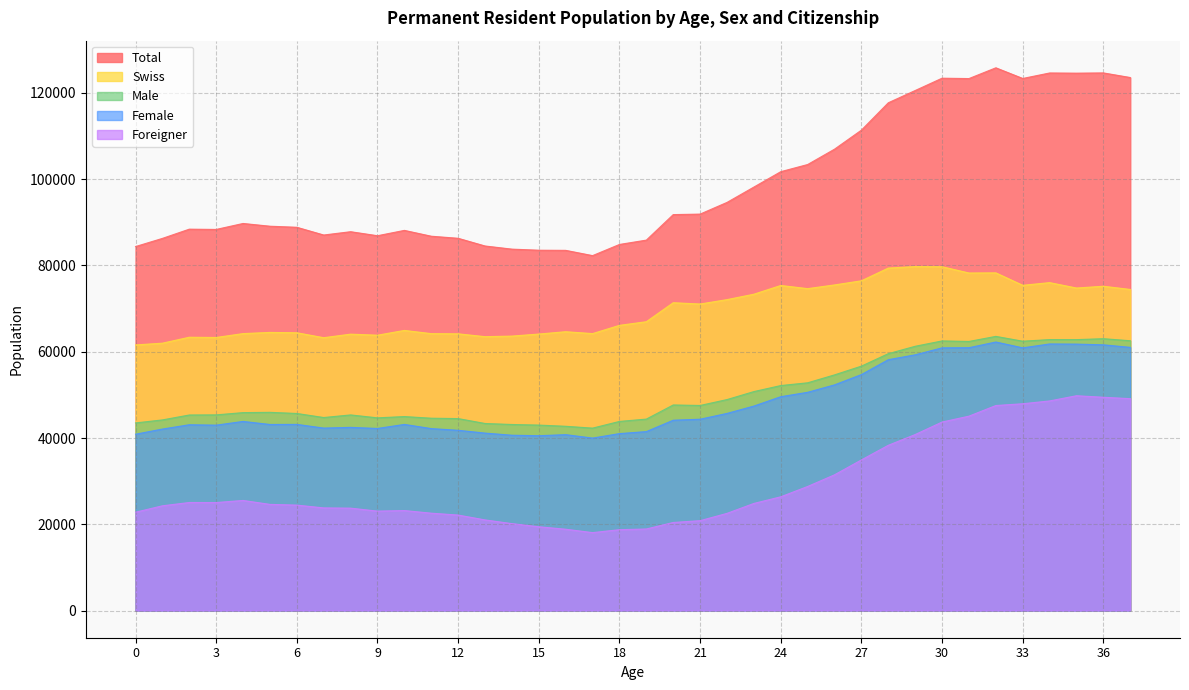

What is the sum of the Male values at 34 and 31?

125188